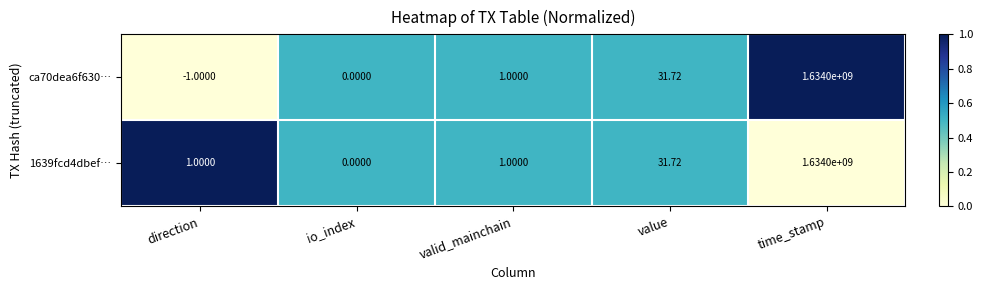

How many series are shown in this chart?

2